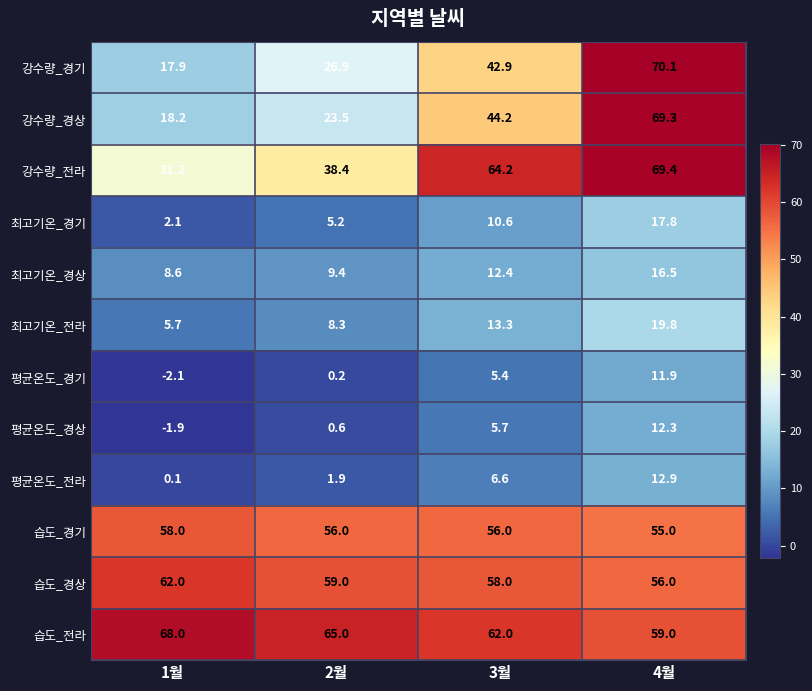

At 3월, list the series in order from smallest to largest.

평균온도_경기, 평균온도_경상, 평균온도_전라, 최고기온_경기, 최고기온_경상, 최고기온_전라, 강수량_경기, 강수량_경상, 습도_경기, 습도_경상, 습도_전라, 강수량_전라